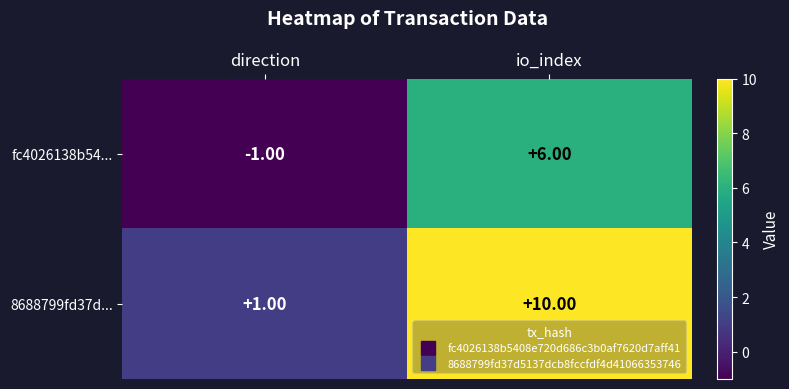

At which category is the sum across all series the highest?

io_index